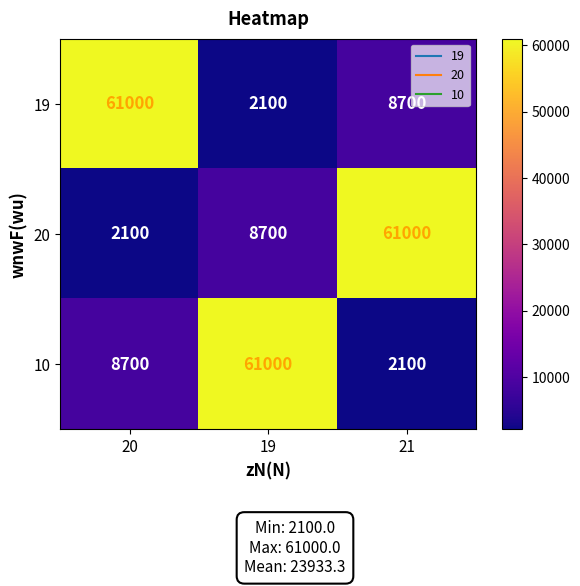

What is the difference between the highest and lowest values at 20?

58900